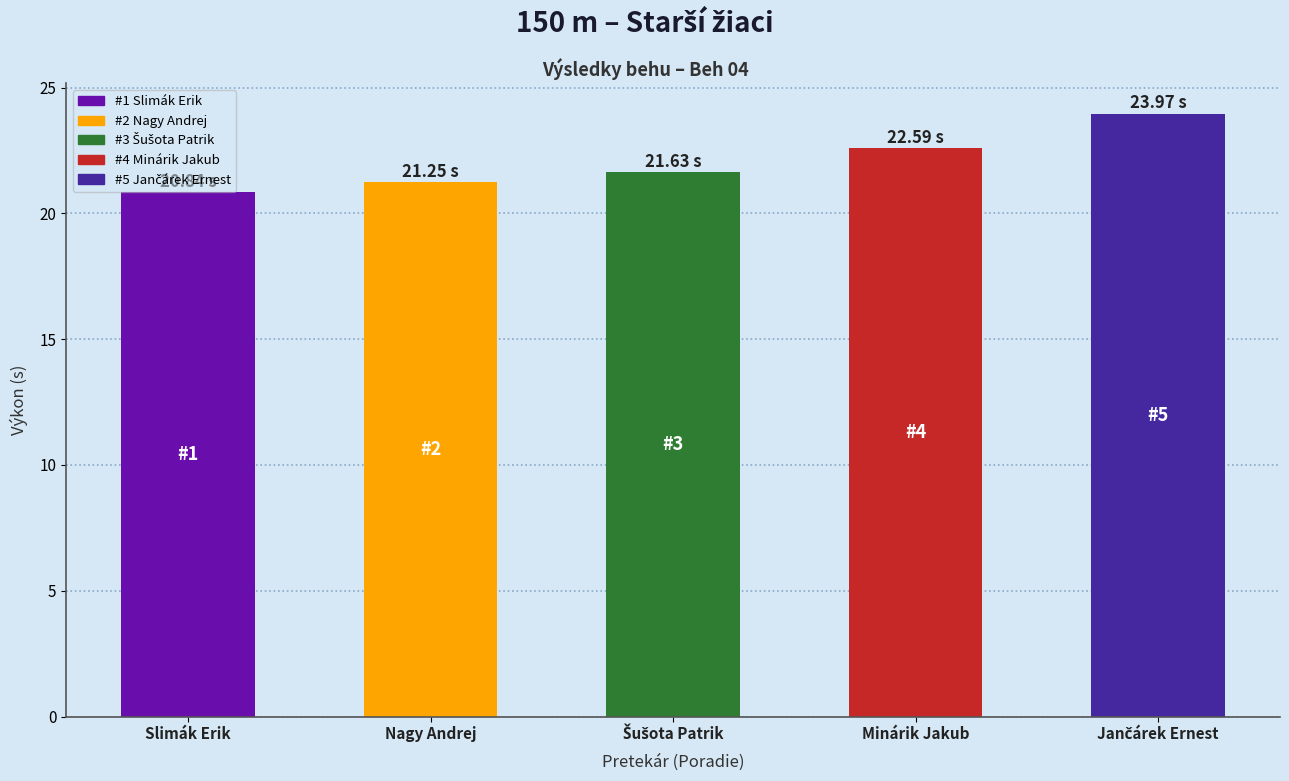

What is the label of the 2nd bar from the left?

Nagy Andrej